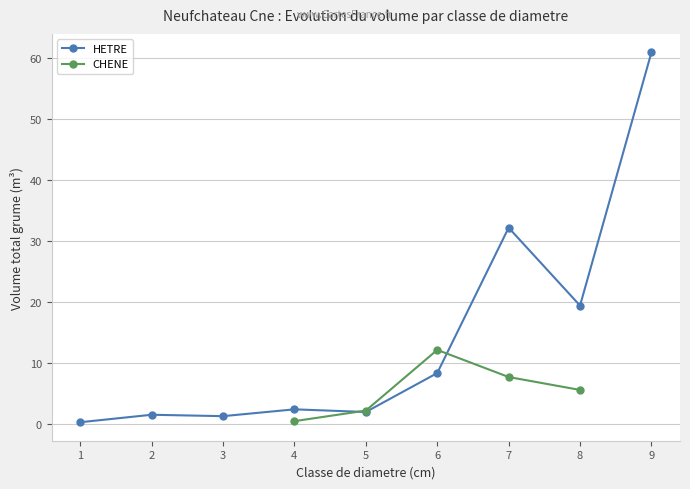

Is it true that HETRE equals 1.2 at 3?

True